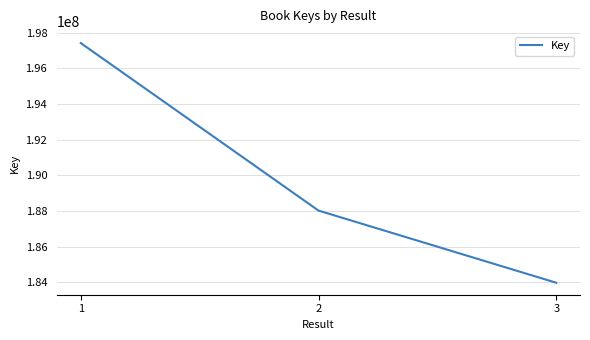

Which category has the highest value across all series?

1